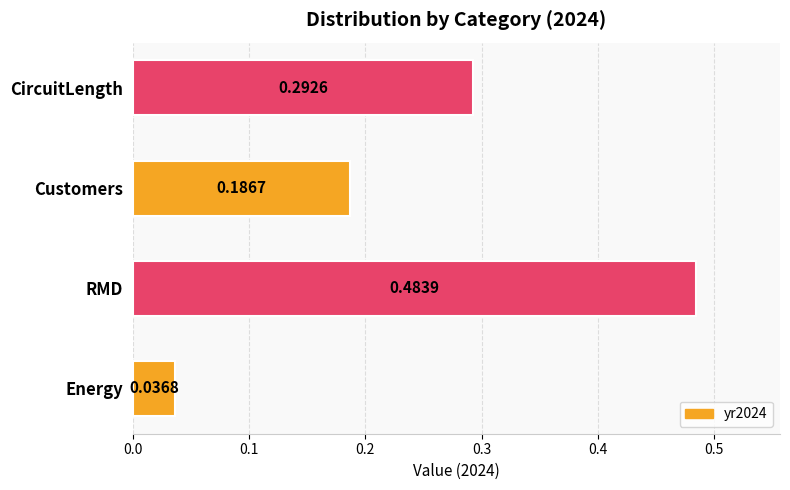

Does the chart contain stacked bars?

No